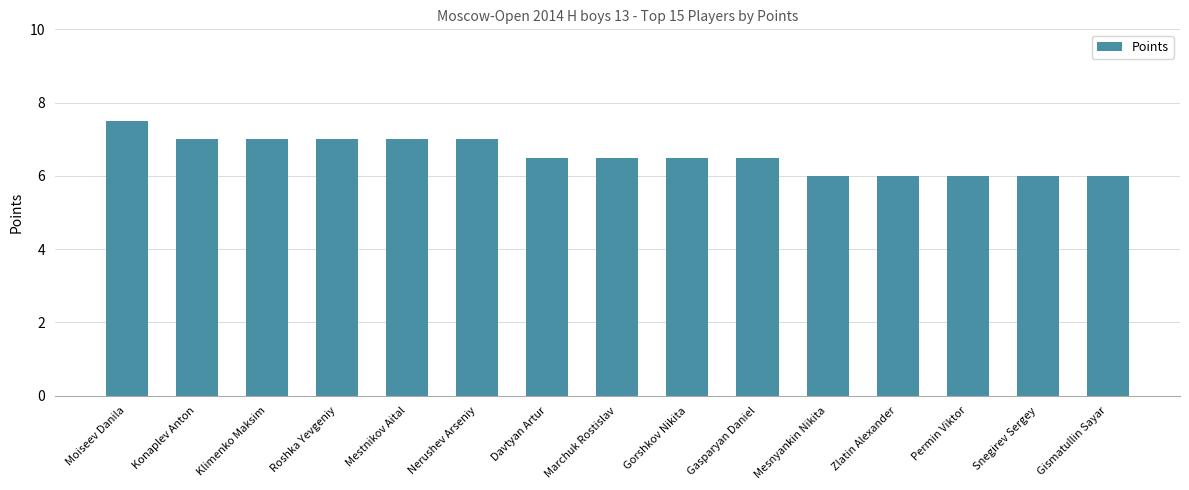

What is the sum of the values at Mestnikov Aital and Snegirev Sergey?

13.0